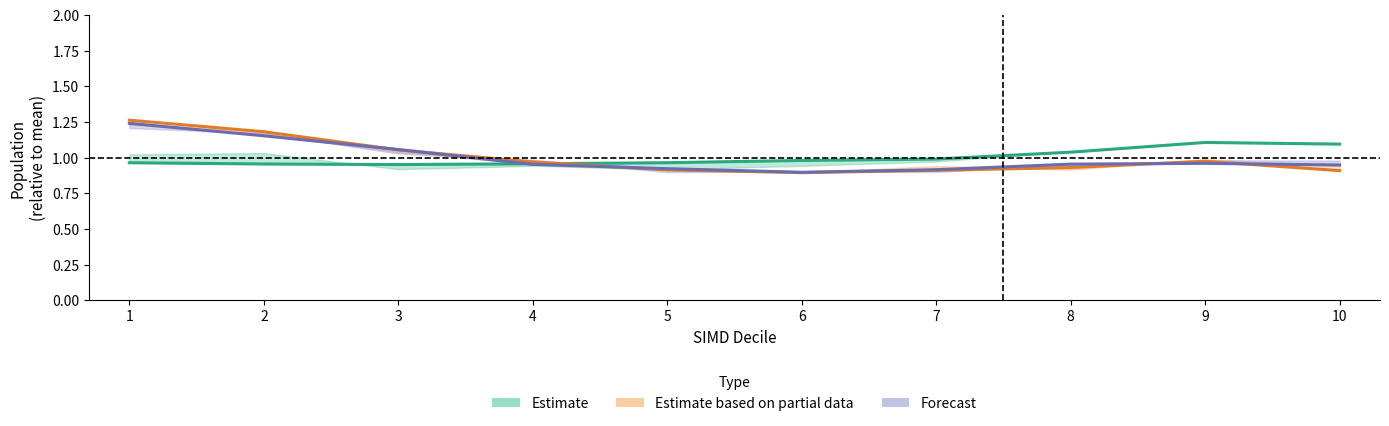

At how many categories does at least one series exceed 0?

10